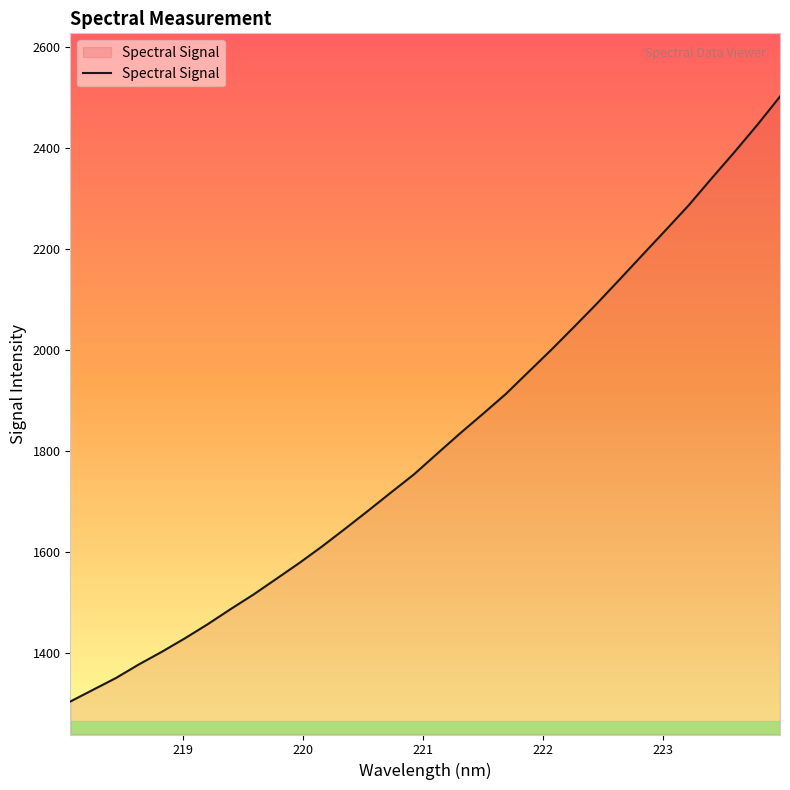

What is the smallest value displayed?

1304.8